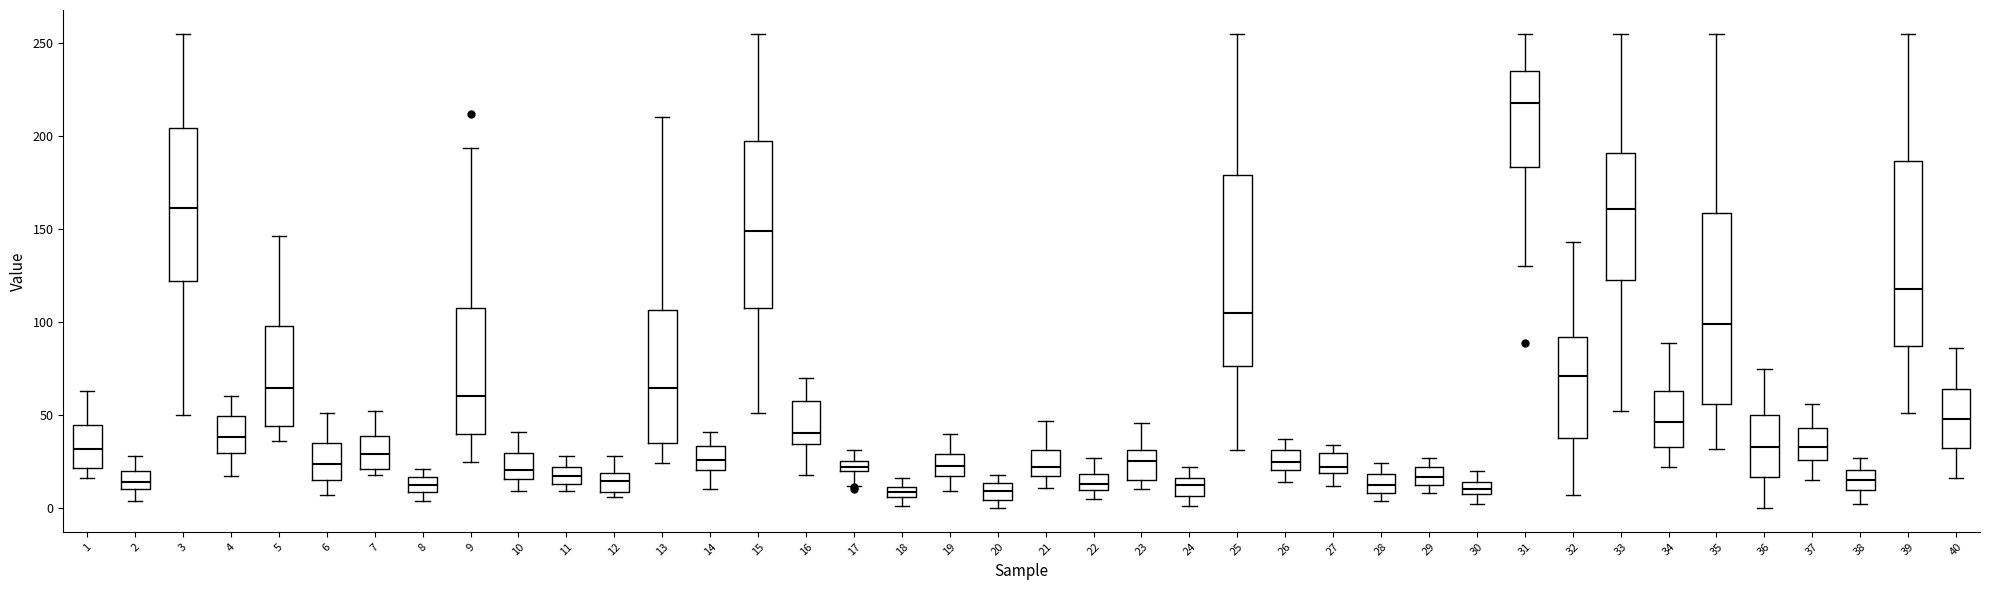

Where is the upper edge of the box at x = 18 on the y-axis? The values are not printed on the chart, so give them approximately, as read against the axis.

10